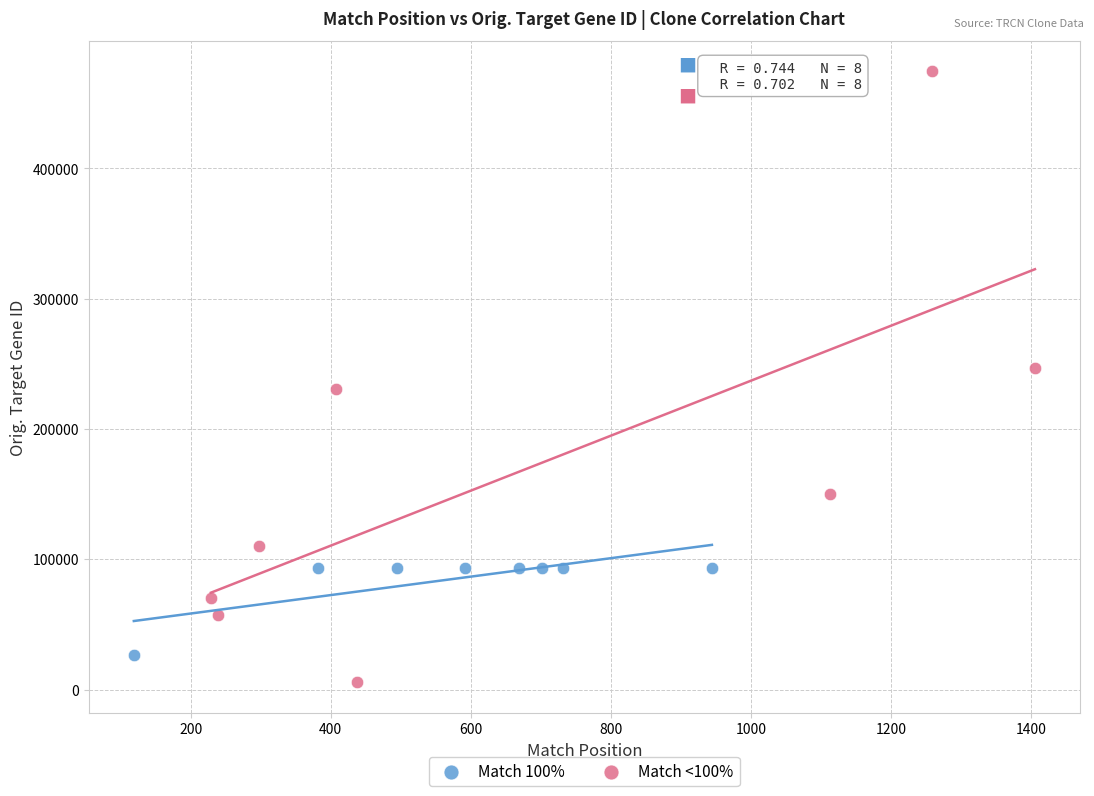

Which series has the widest spread of Y values?

Match <100%